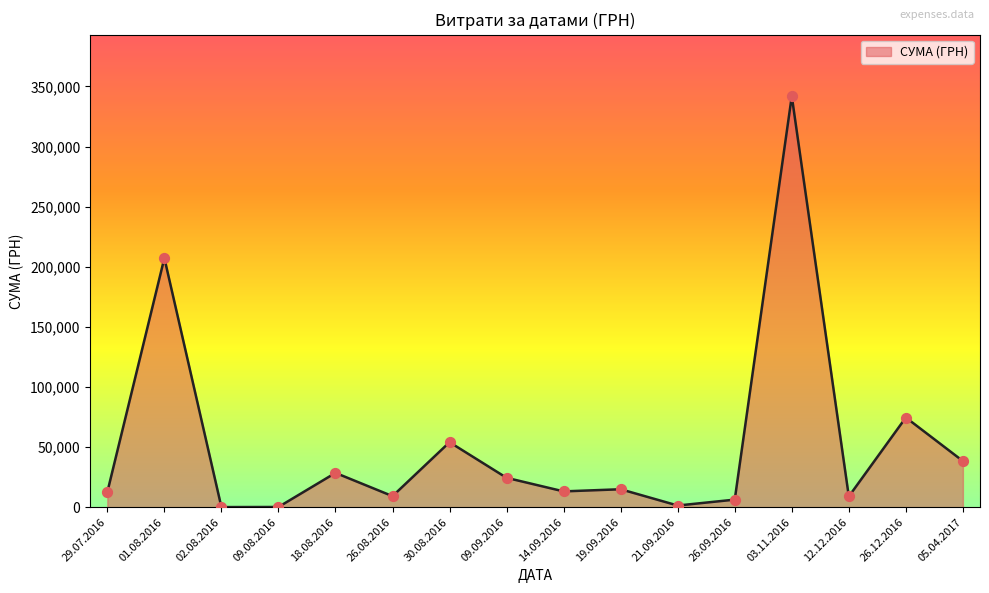

Approximately how many times larger is the value at 26.08.2016 compared to 02.08.2016?

225.7